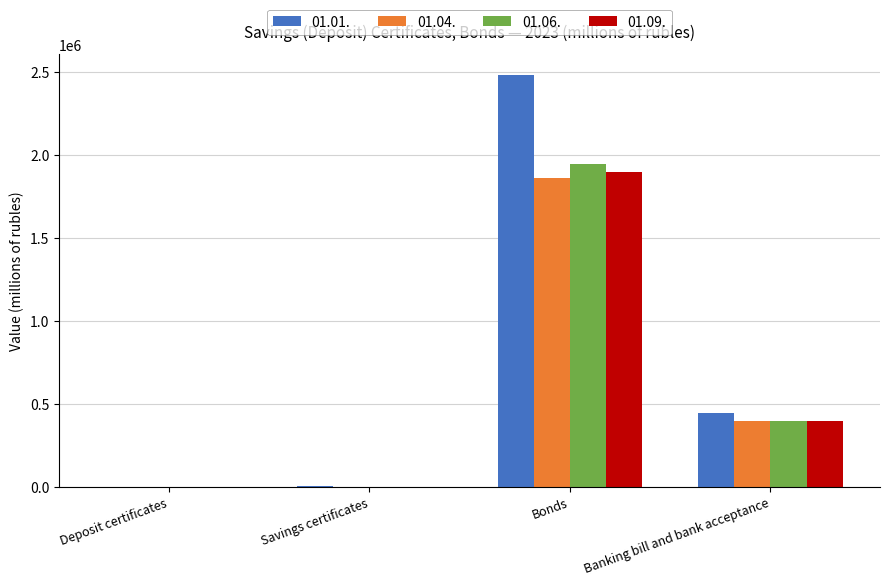

The value of 01.09. at Bonds is 778426.6. True or false?

False